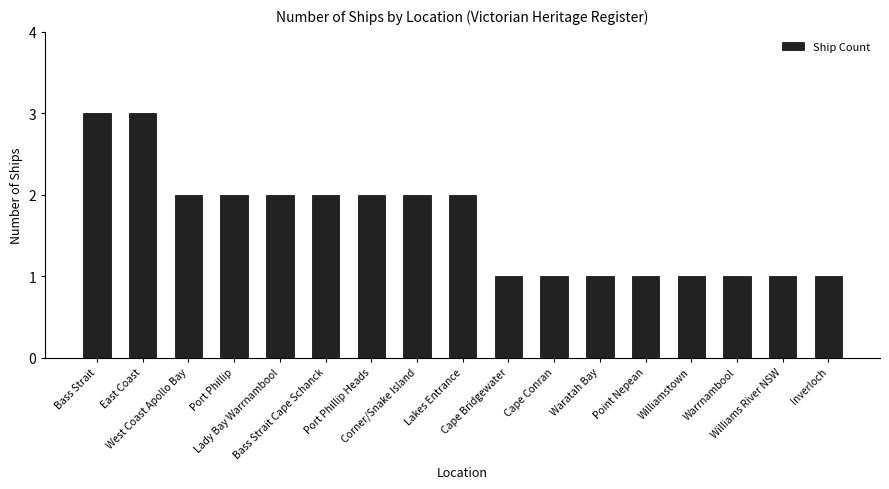

True or false: the data shows 2 at Waratah Bay.

False